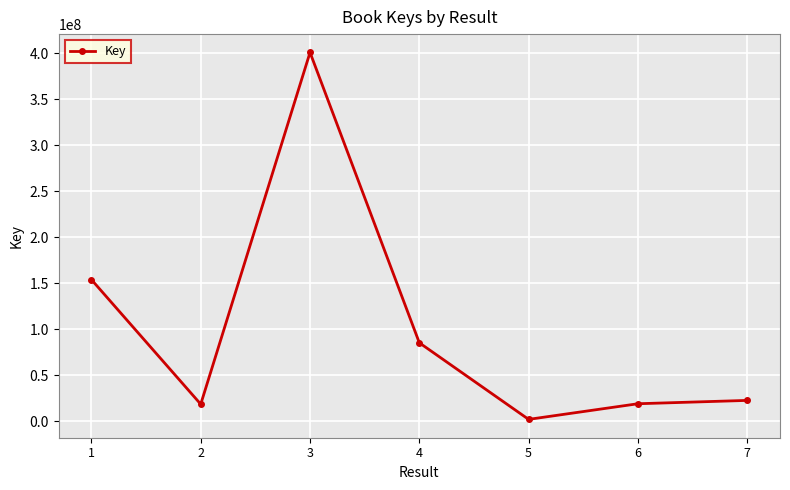

What is the average value?

100107031